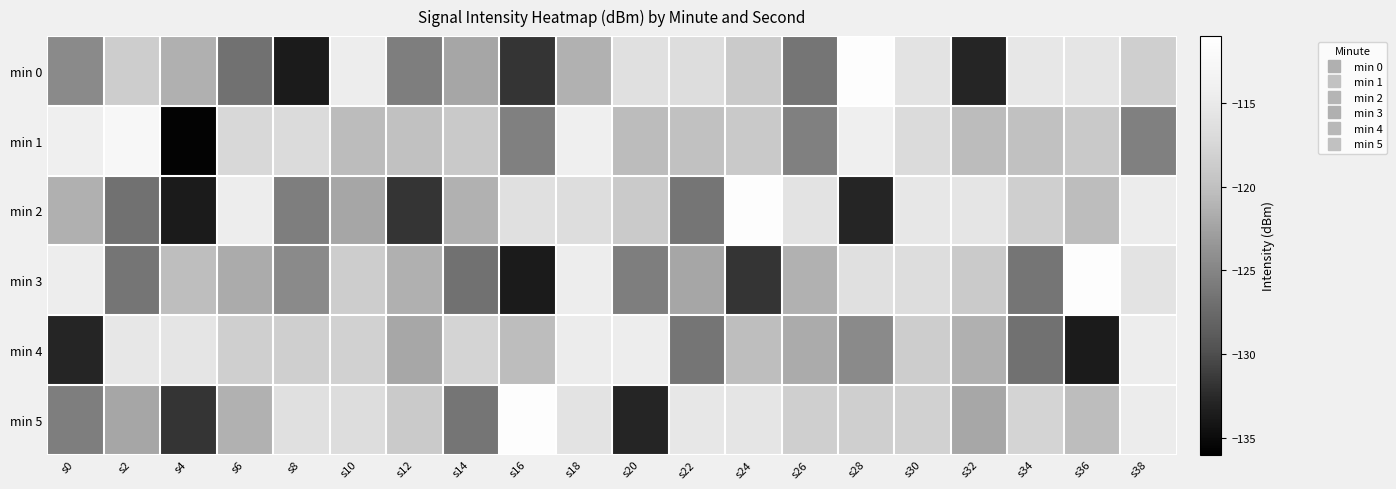

What is the maximum value shown in the chart?

-111.5